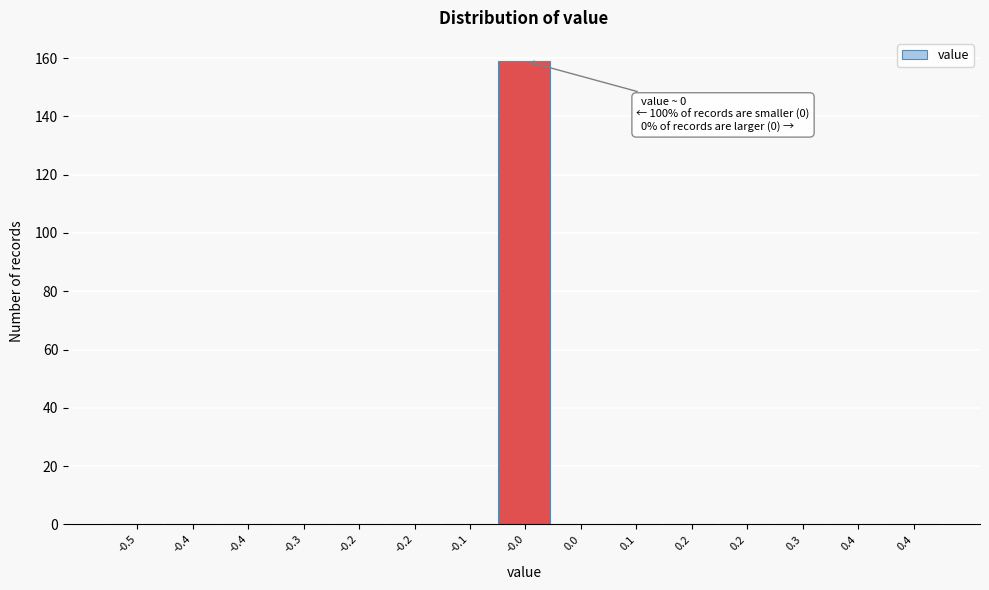

Count the number of data series in this chart.

1